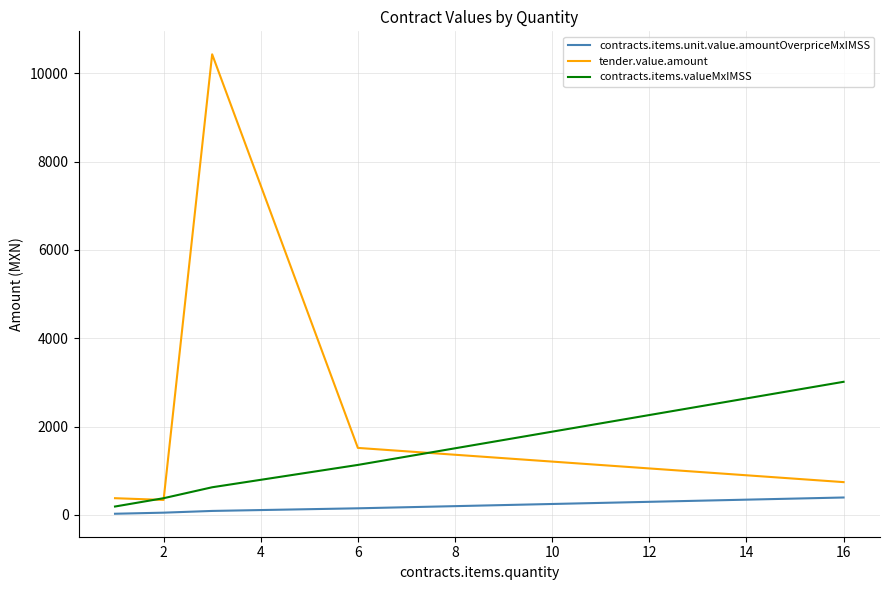

What is the greatest value displayed?

10428.5